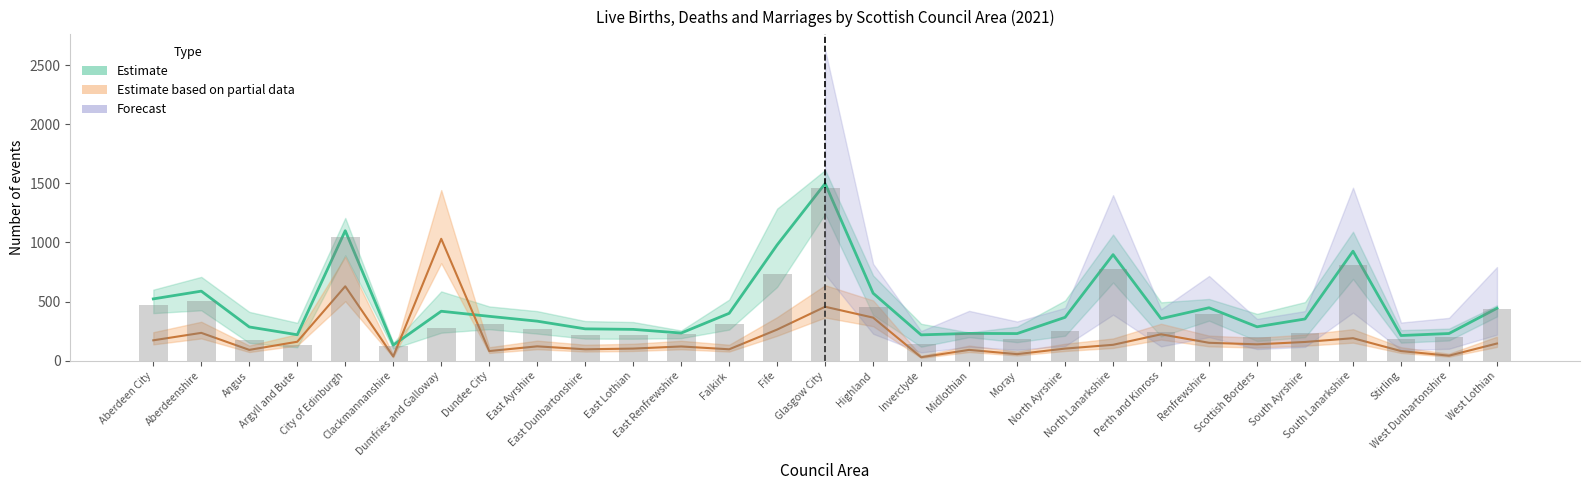

What is the spread (max minus min) of values at City of Edinburgh?

470.5